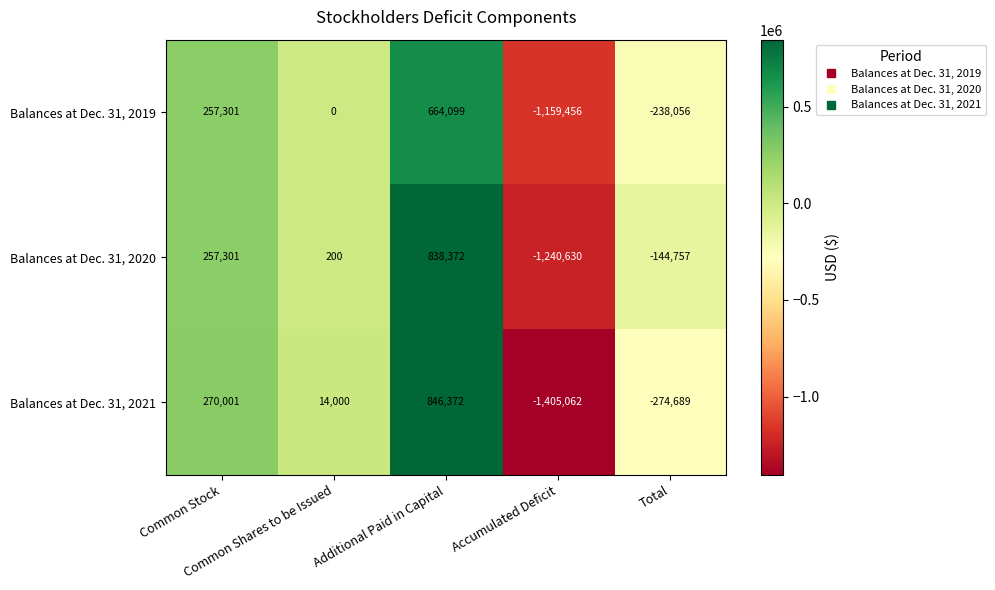

List the series in order of their overall mean, lowest first.

Balances at Dec. 31, 2021, Balances at Dec. 31, 2019, Balances at Dec. 31, 2020